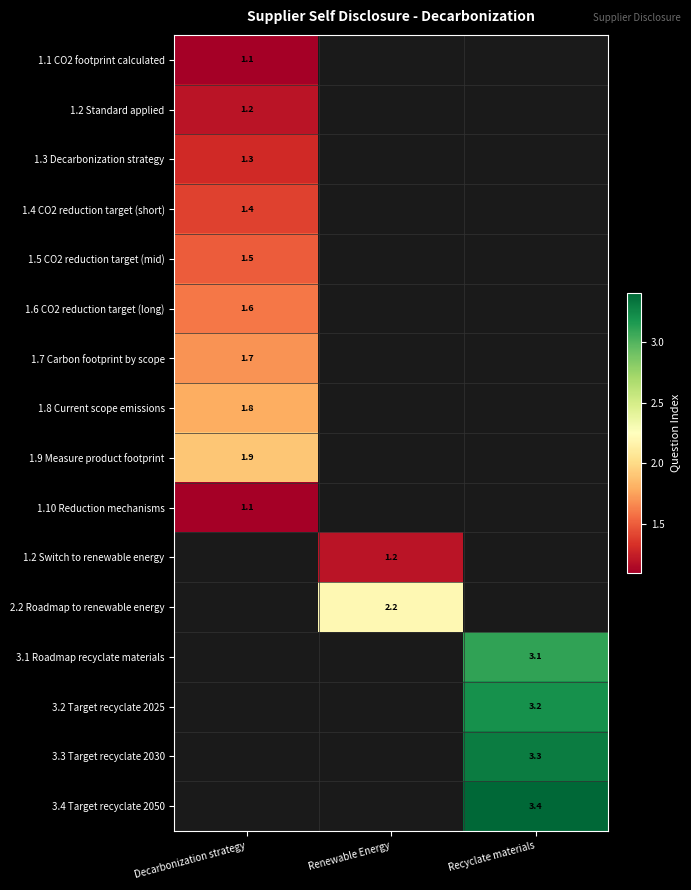

True or false: 1.1 CO2 footprint calculated has a value of 0.4 at Decarbonization strategy.

False